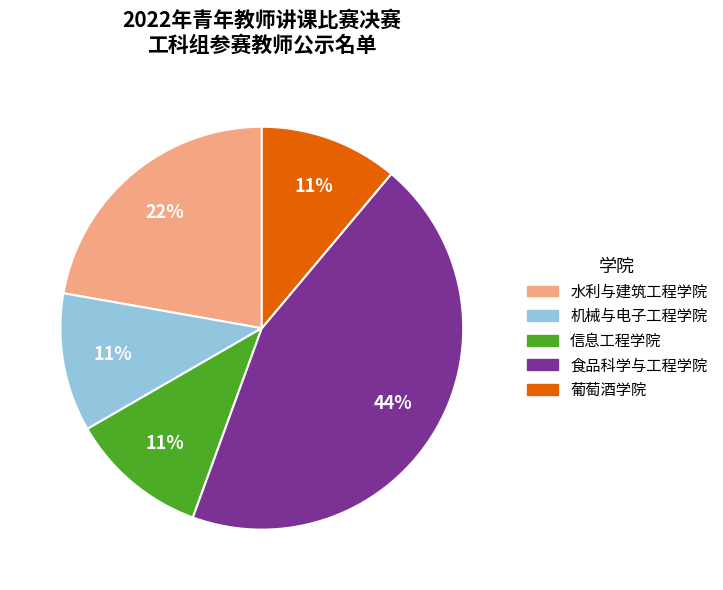

Count the number of slices in the pie.

5